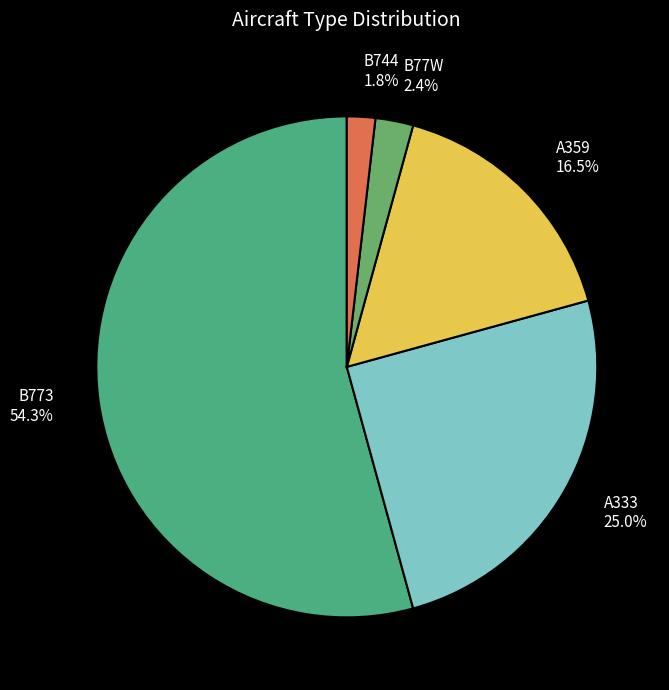

How many segments does this pie chart have?

5